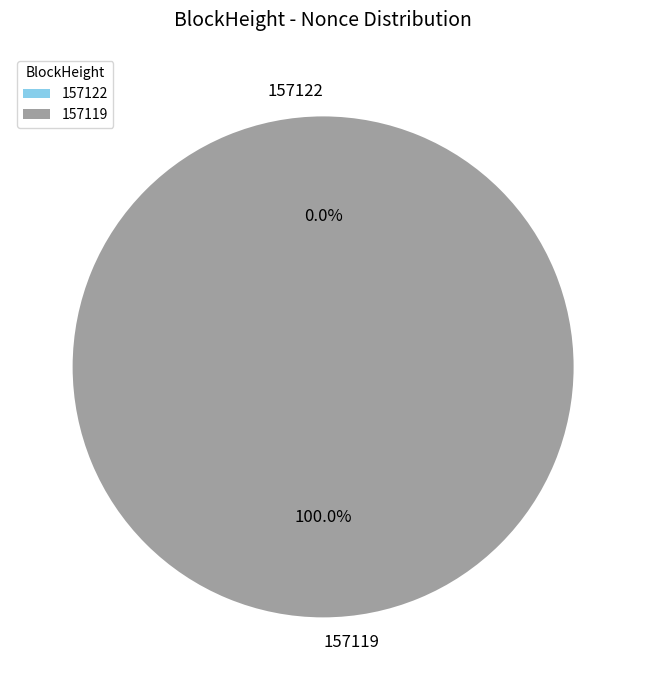

Is there any slice that represents more than half of the pie?

Yes